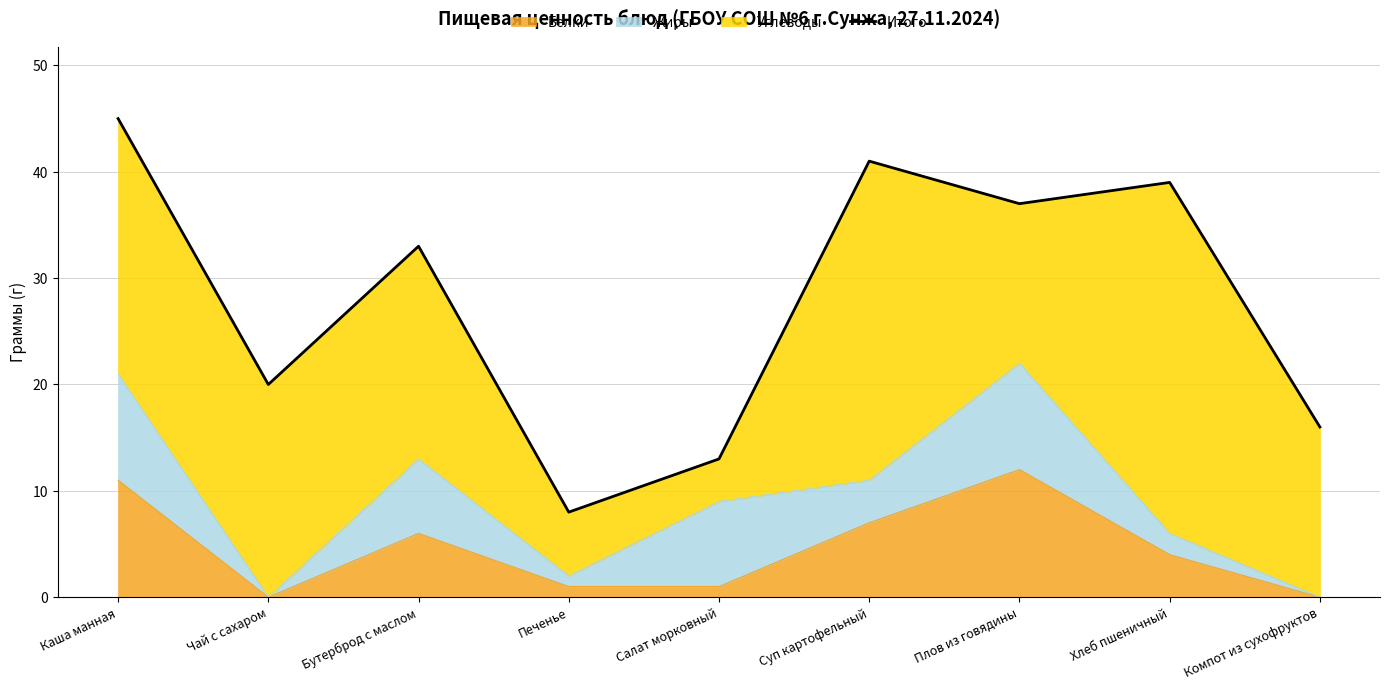

Rank the categories by value from lowest to highest.

Печенье, Салат морковный, Компот из сухофруктов, Чай с сахаром, Бутерброд с маслом, Плов из говядины, Хлеб пшеничный, Суп картофельный, Каша манная